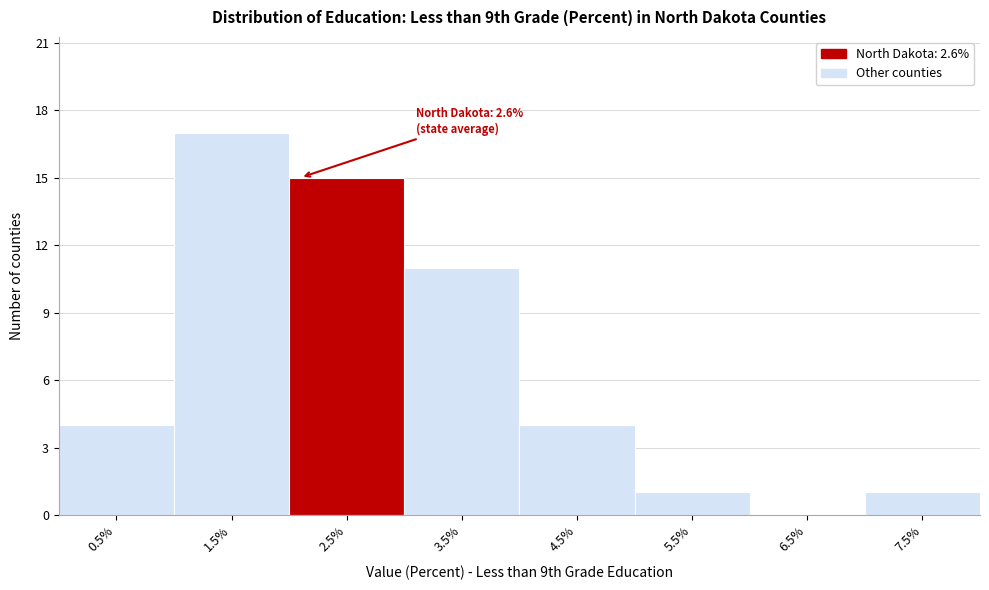

Reading left to right, extract all data points from this chart.

0.5%=4	1.5%=17	2.5%=15	3.5%=11	4.5%=4	5.5%=1	6.5%=0	7.5%=1